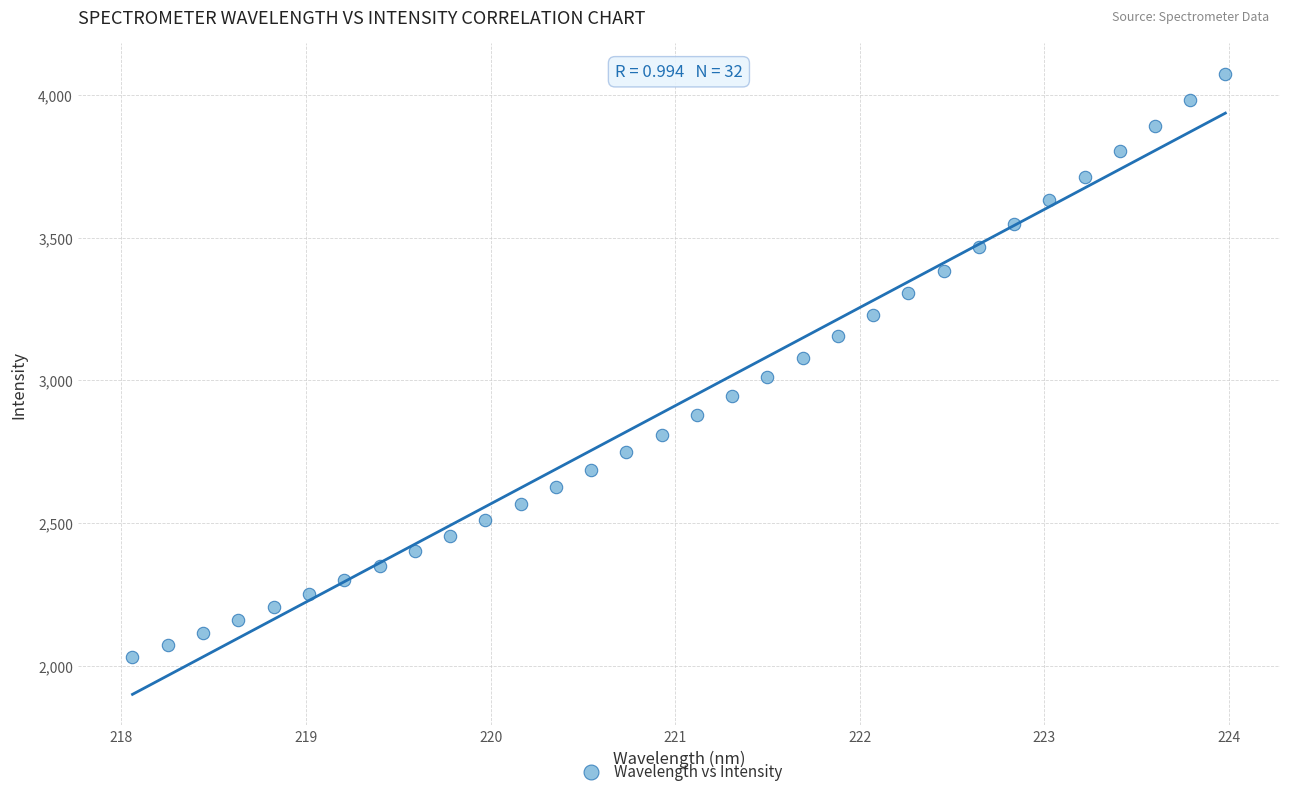

What is the range of X values (max minus min)?

5.9